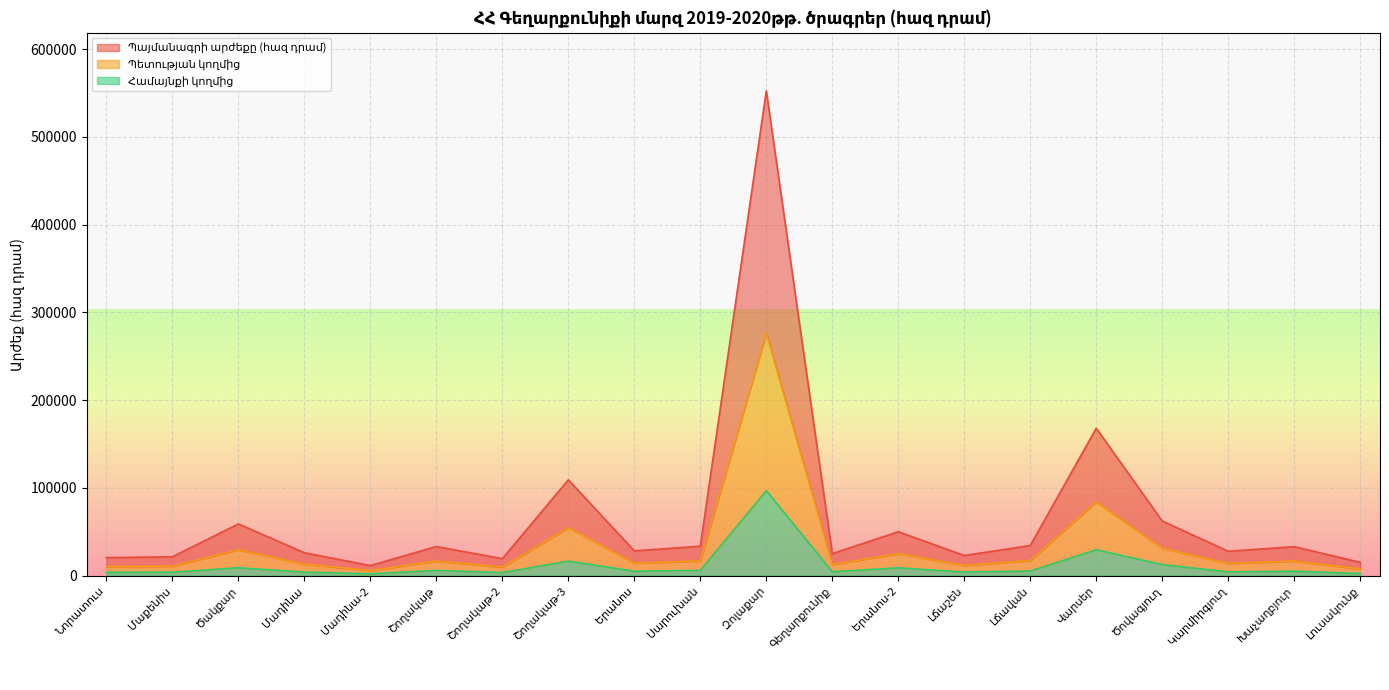

Between Երանոս and Կարմիրգյուղ, which series saw the biggest shift?

Համայնքի կողմից